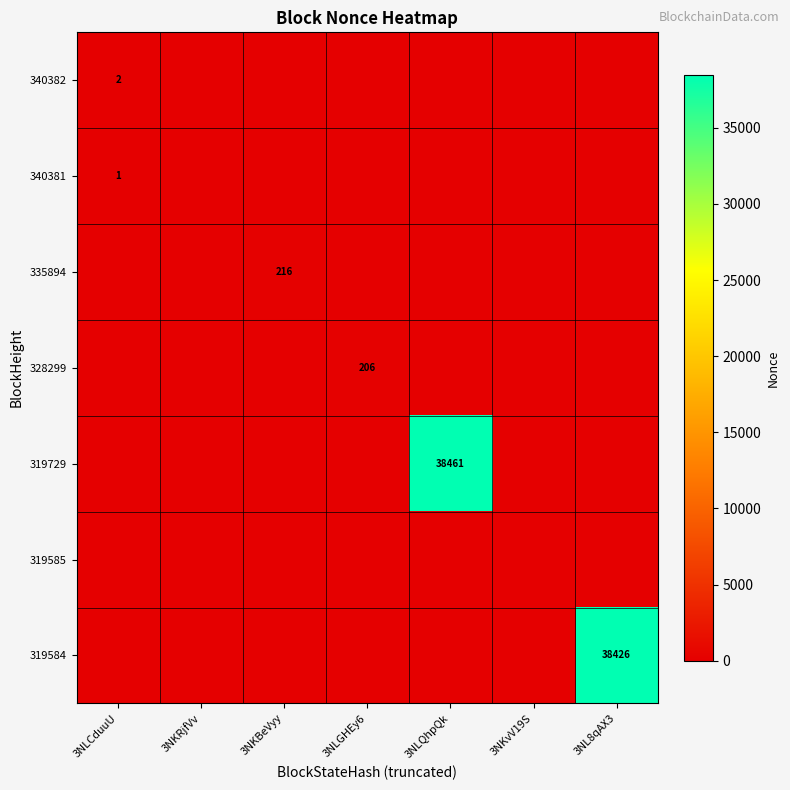

True or false: 335894 has a value of 216 at 3NKBeVyy.

True